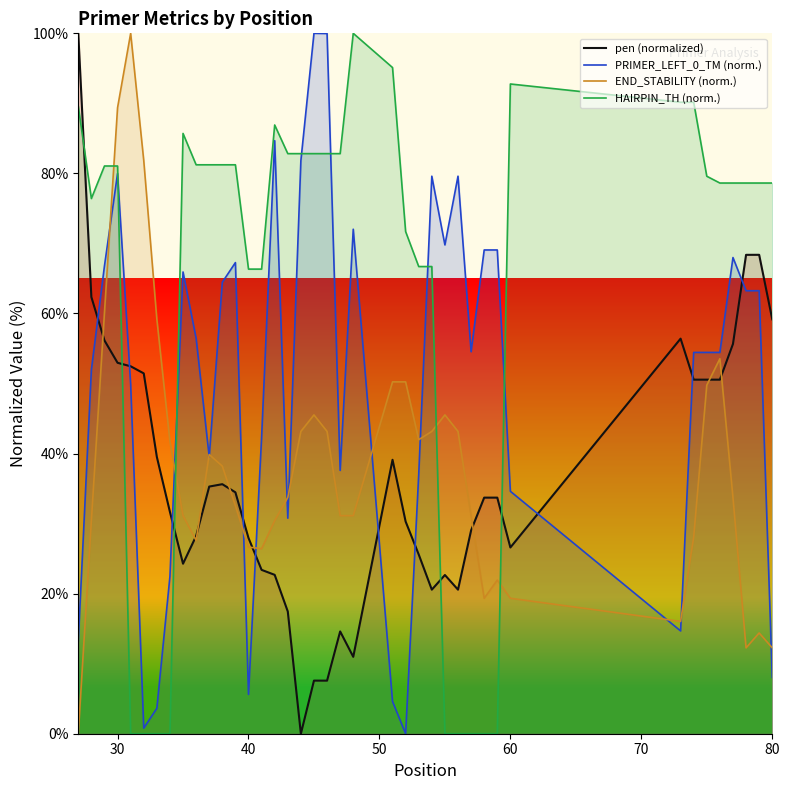

True or false: pen and PRIMER_LEFT_0_HAIRPIN_TH cross at least once.

True